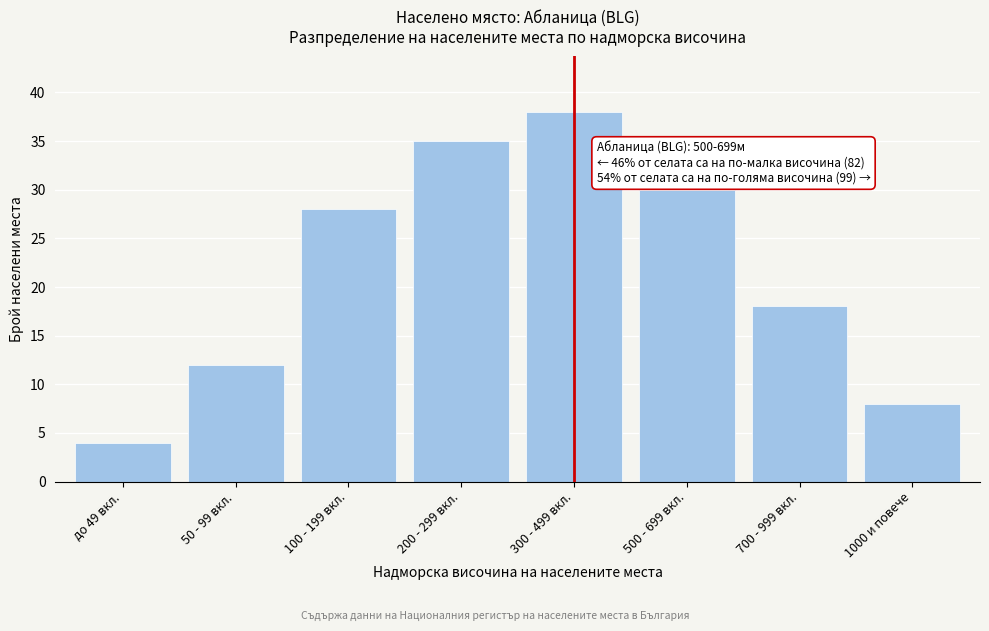

Reading right to left, list all the values displayed in this chart.

8	18	30	38	35	28	12	4